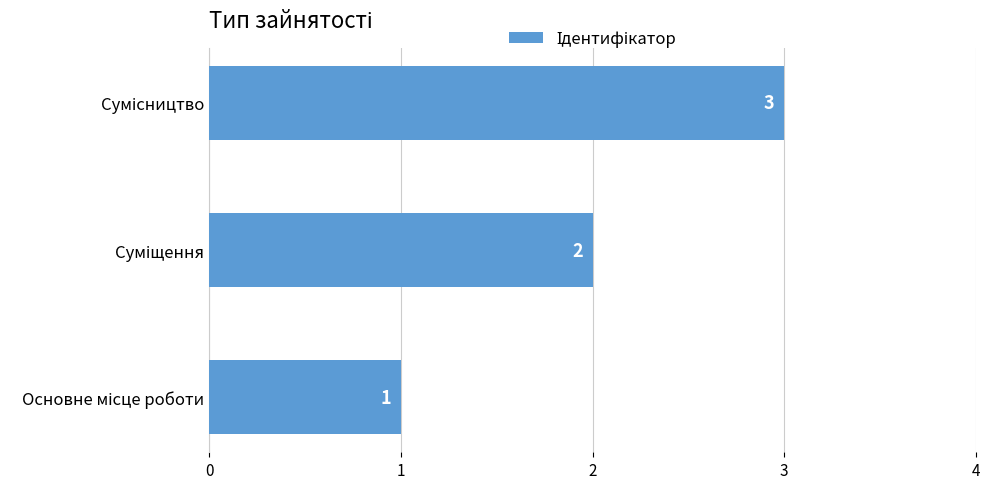

How many values are between 1 and 3?

3